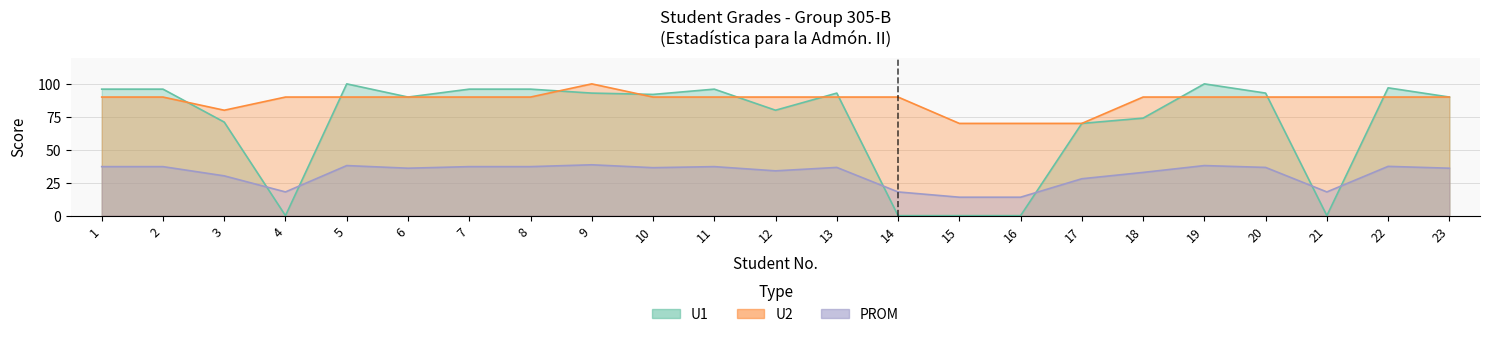

List the labels in order of PROM value, smallest first.

15, 16, 4, 14, 21, 17, 3, 18, 12, 6, 23, 10, 13, 20, 1, 2, 7, 8, 11, 22, 5, 19, 9